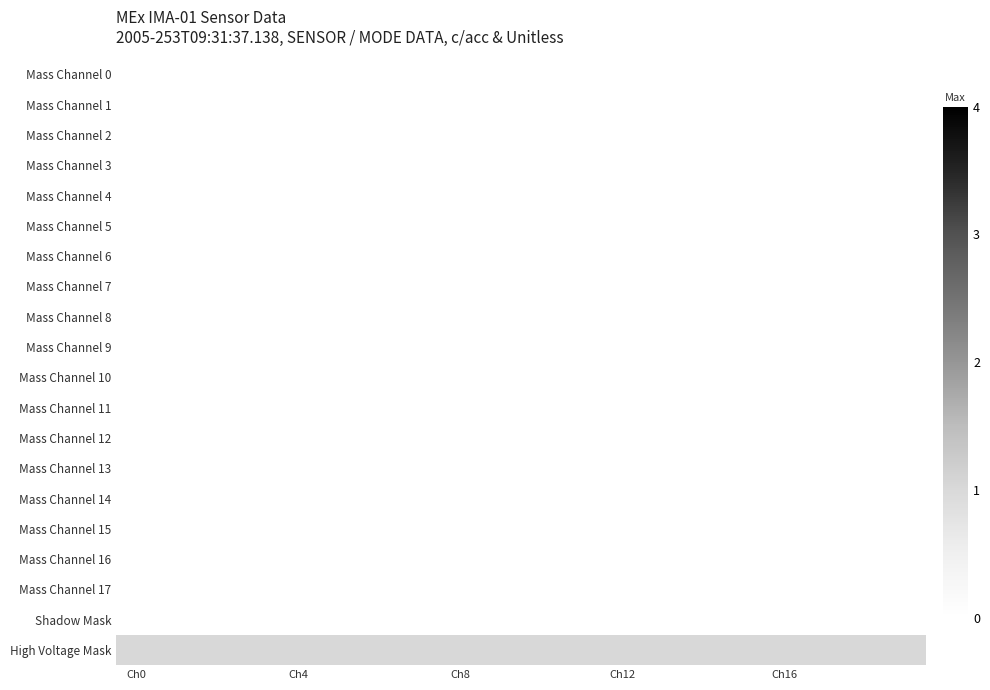

At which category is the sum across all series the highest?

Ch0